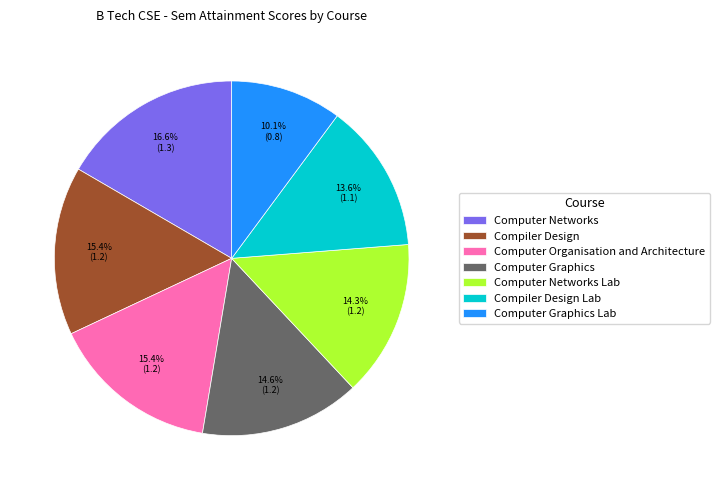

Approximately how many times larger is the value at Compiler Design Lab compared to Computer Networks?

0.8